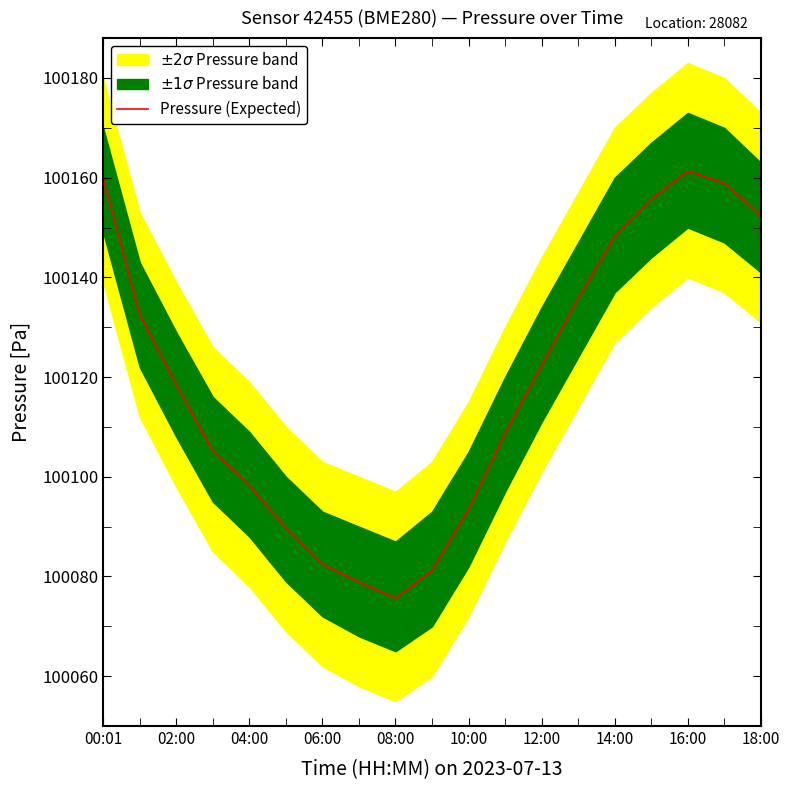

How many points are lower than both their immediate neighbors (excluding endpoints)?

1